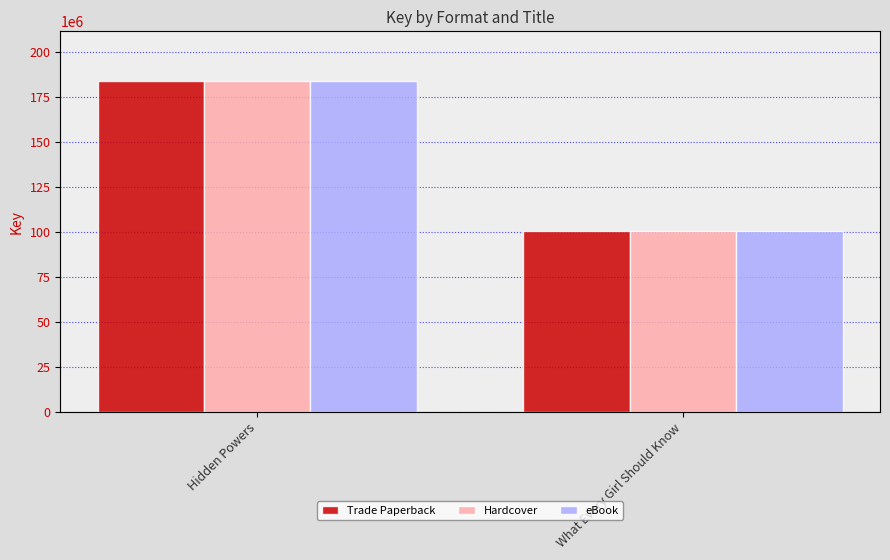

Which series has the largest total across all categories?

Trade Paperback